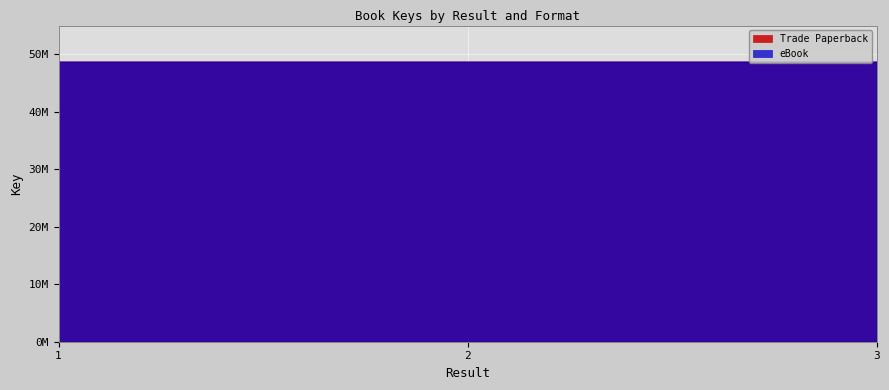

The Trade Paperback series shows 48629744 at 1. True or false?

True